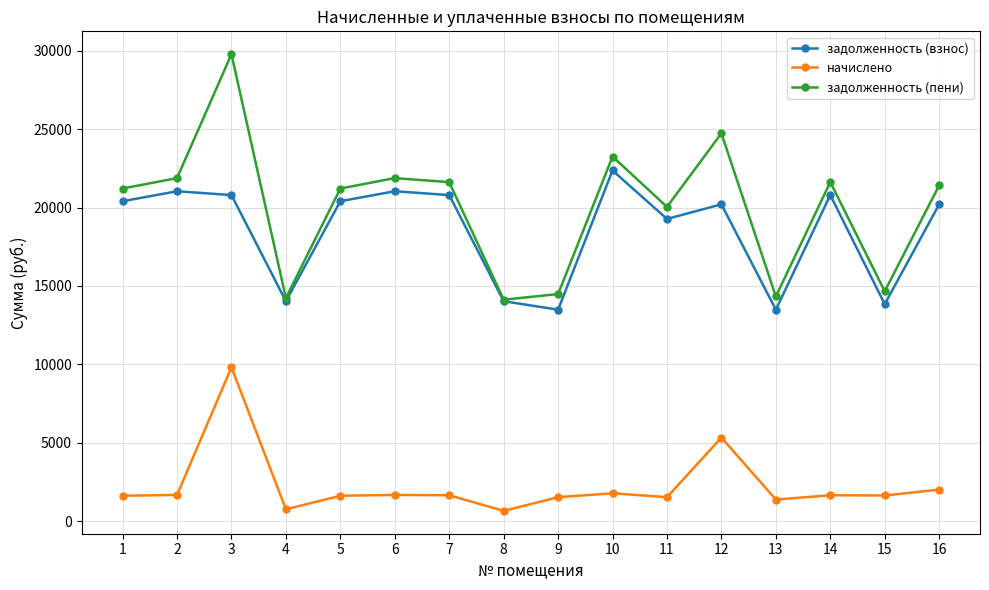

What is the lowest value of the задолженность (взнос) series?

13485.6